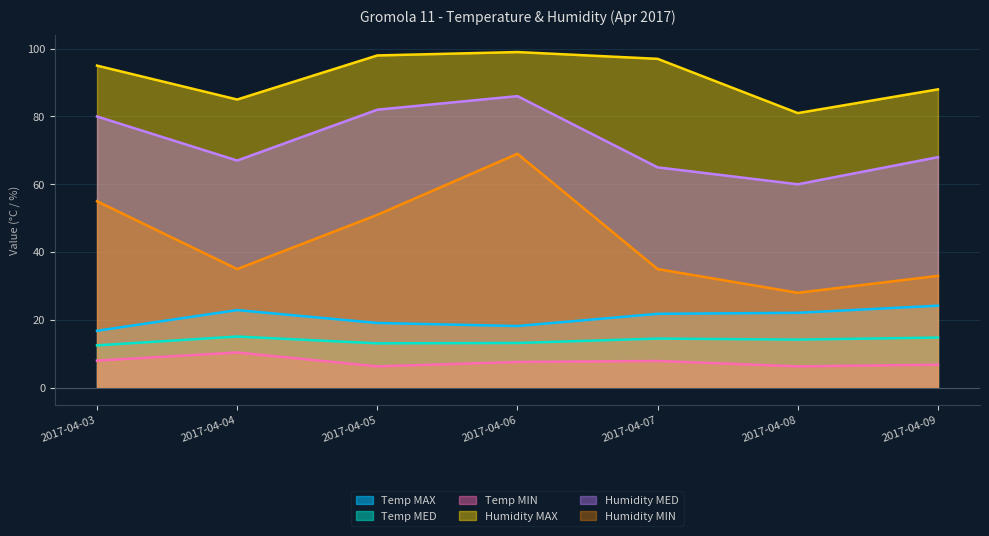

What value does the Humidity MAX series have at 2017-04-04?

85.0